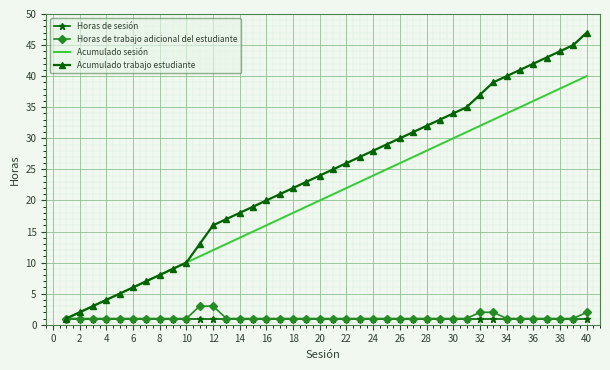

What is the maximum value shown in the chart?

47